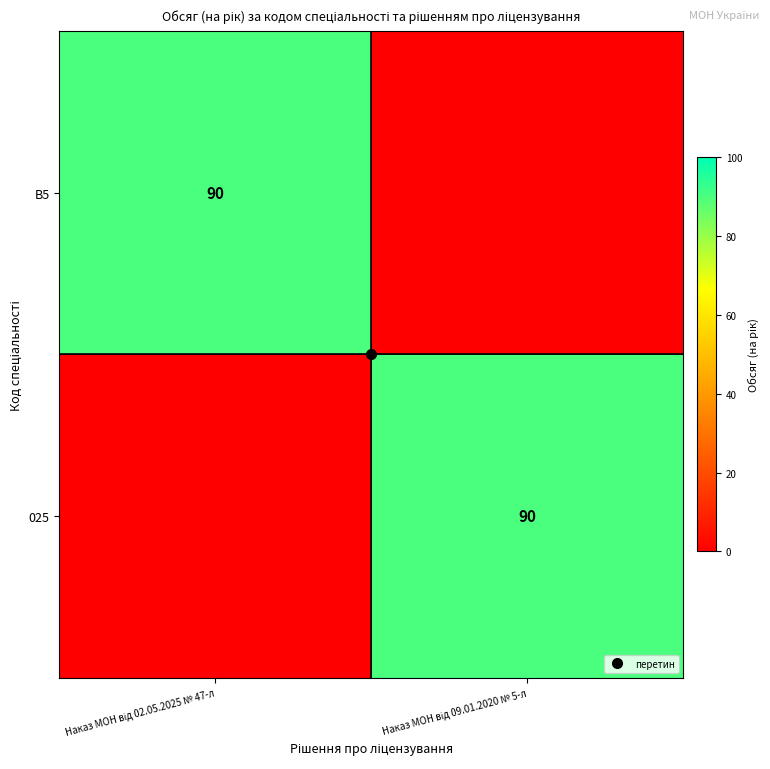

What is the difference between the highest and lowest values at Наказ МОН від 09.01.2020 № 5-л?

90